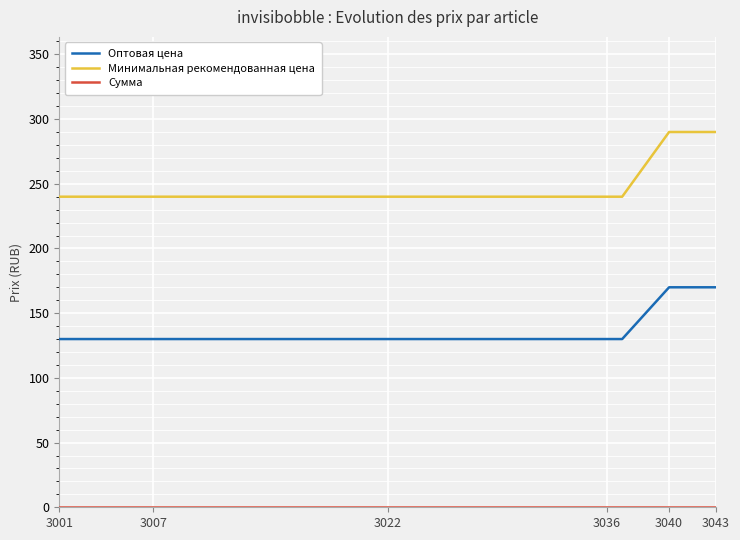

What is the minimum value for Оптовая цена?

130